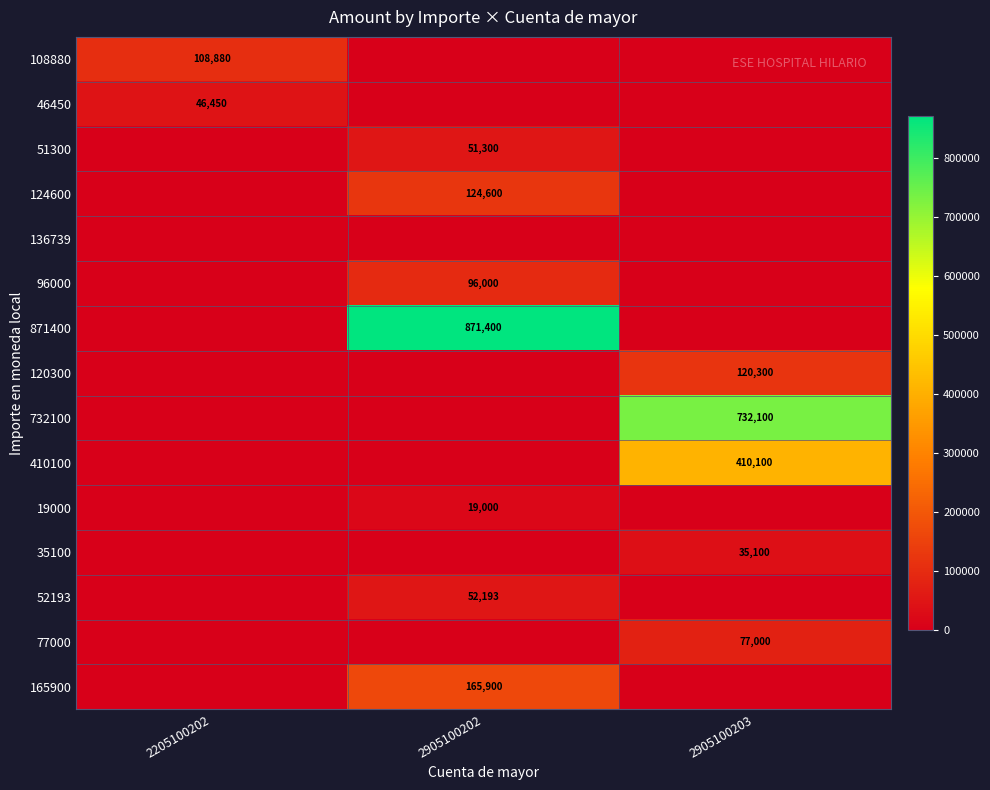

Is it true that 77000 equals 77000 at 2905100203?

True